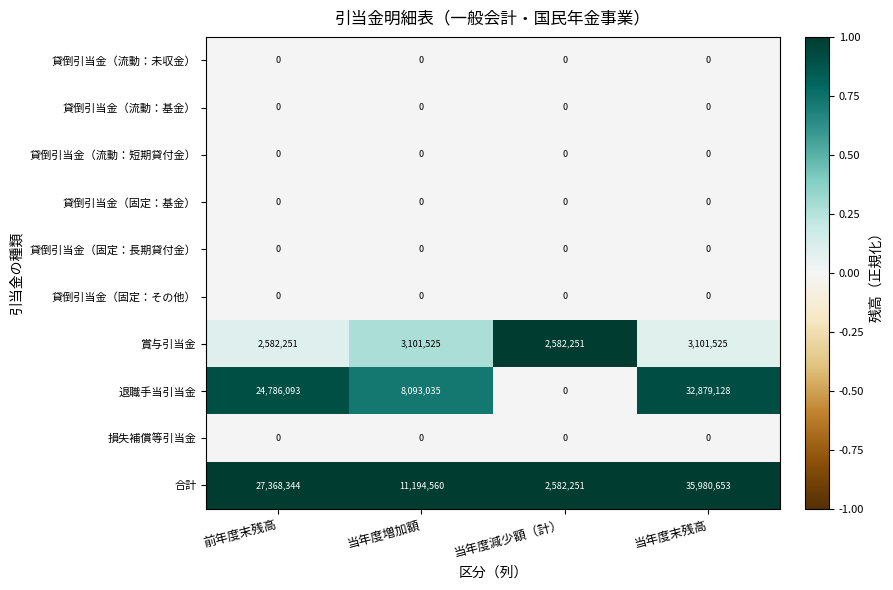

Rank the categories by 合計 value from highest to lowest.

当年度末残高, 前年度末残高, 当年度増加額, 当年度減少額（計）